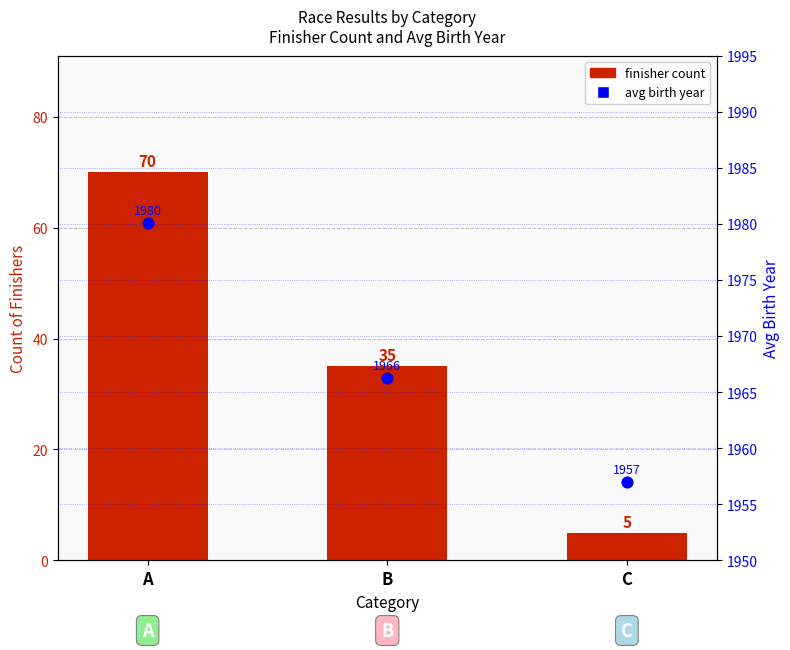

Which series reaches the maximum Y coordinate?

avg birth year